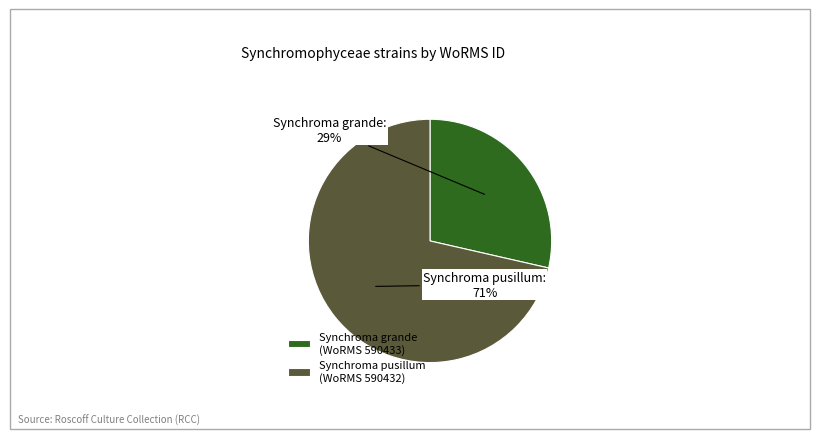

To the nearest percent, what percentage of the pie is Synchroma pusillum (WoRMS 590432)?

71%